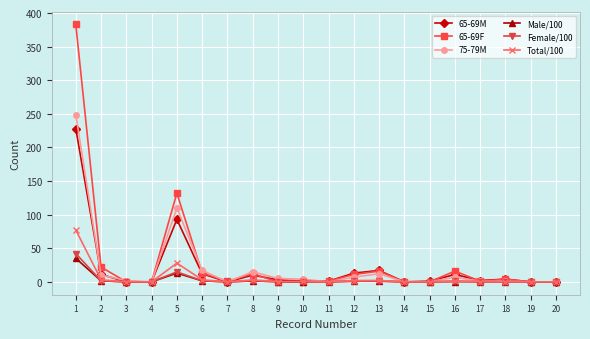

What is the value of the 65-69F point at the 2nd from the left?

22.0